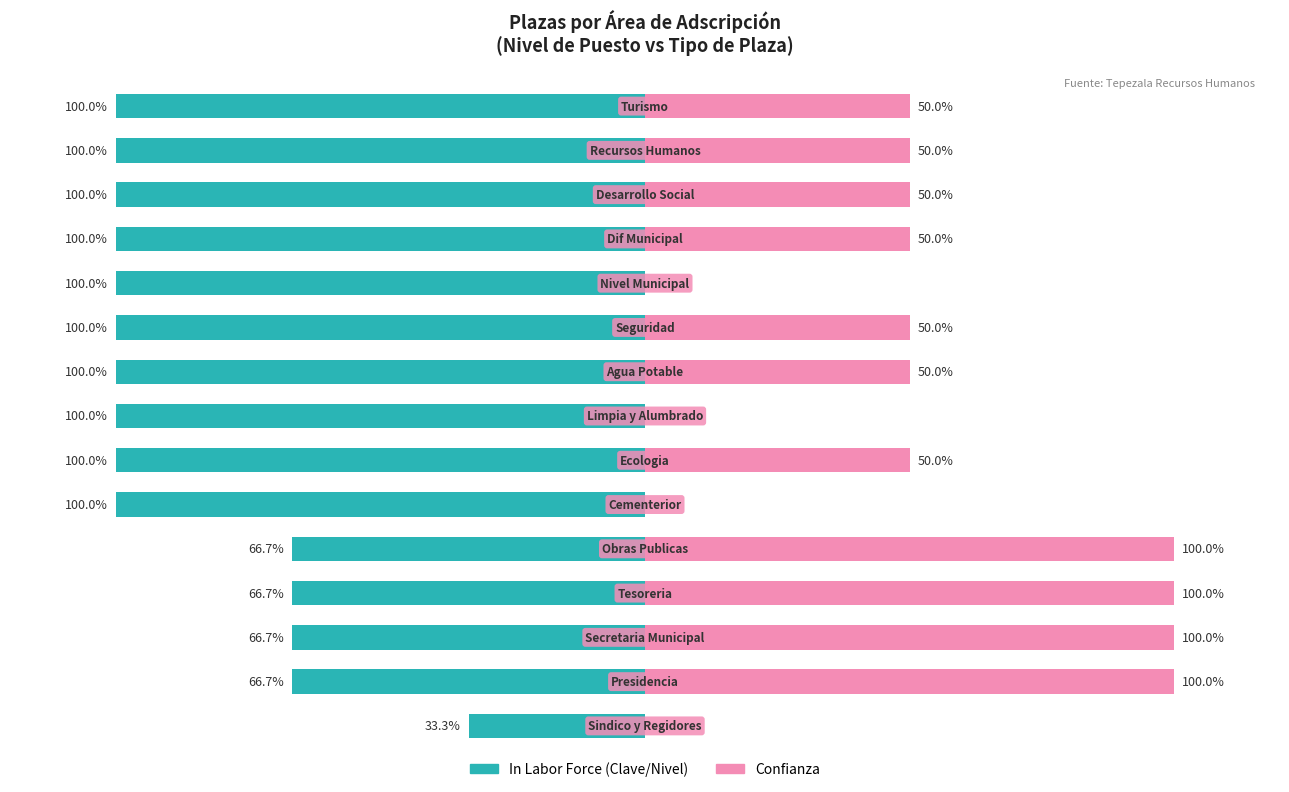

Which series has the largest range (max minus min)?

Confianza